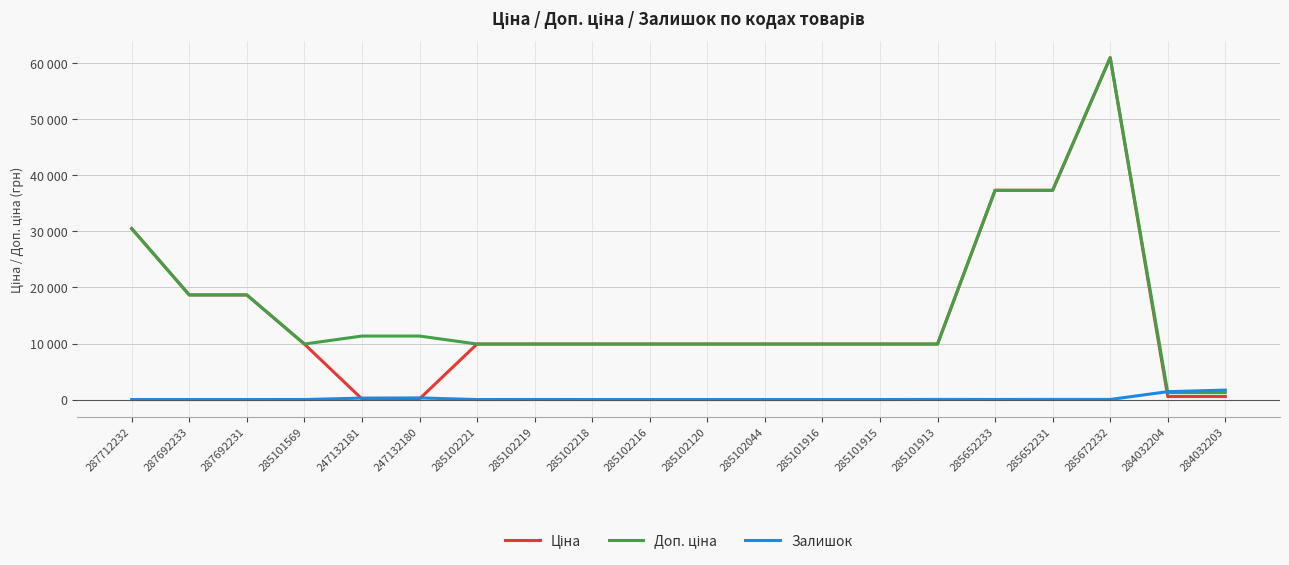

Does the chart have visible grid lines?

Yes